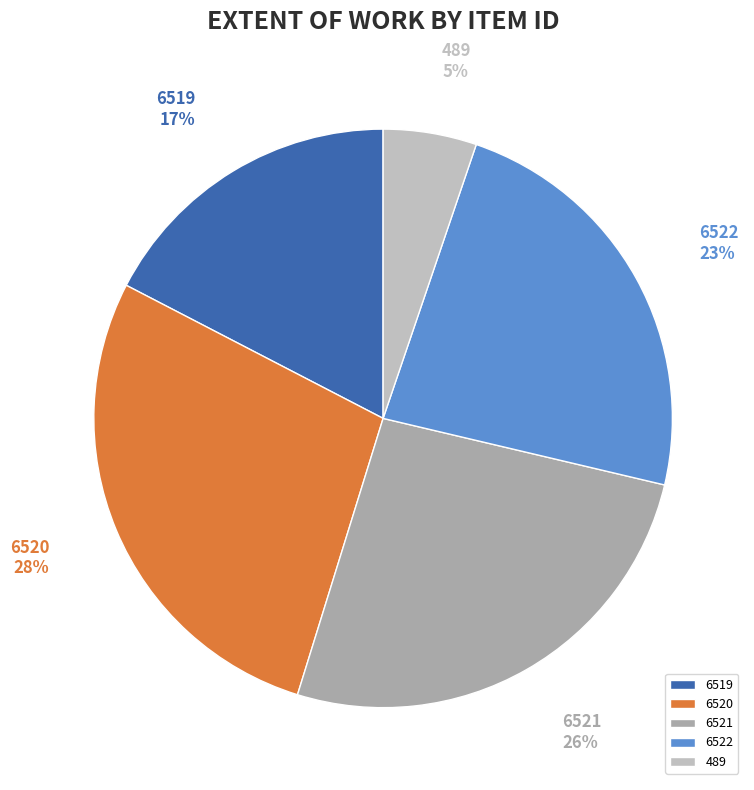

Is there a majority slice in this chart?

No